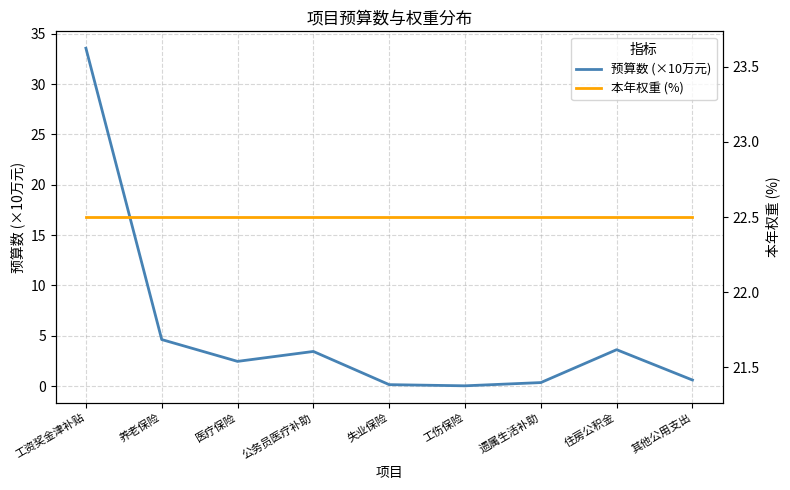

Rank the series by their maximum value, from lowest to highest.

本年权重 (%), 预算数 (×10万元)